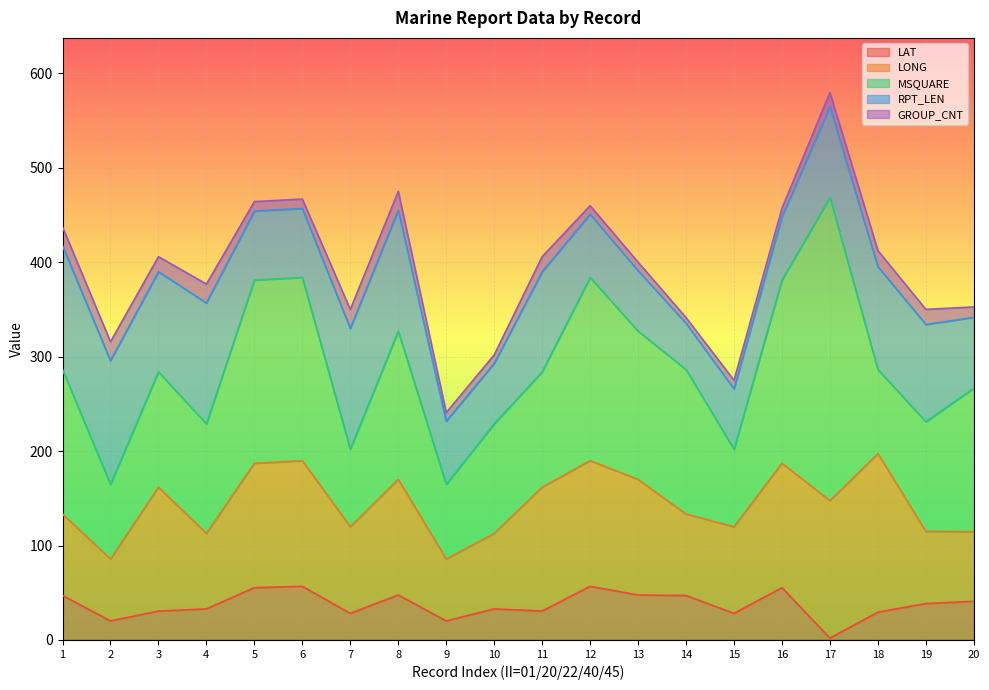

Which has a higher value, 18 or 7?

18